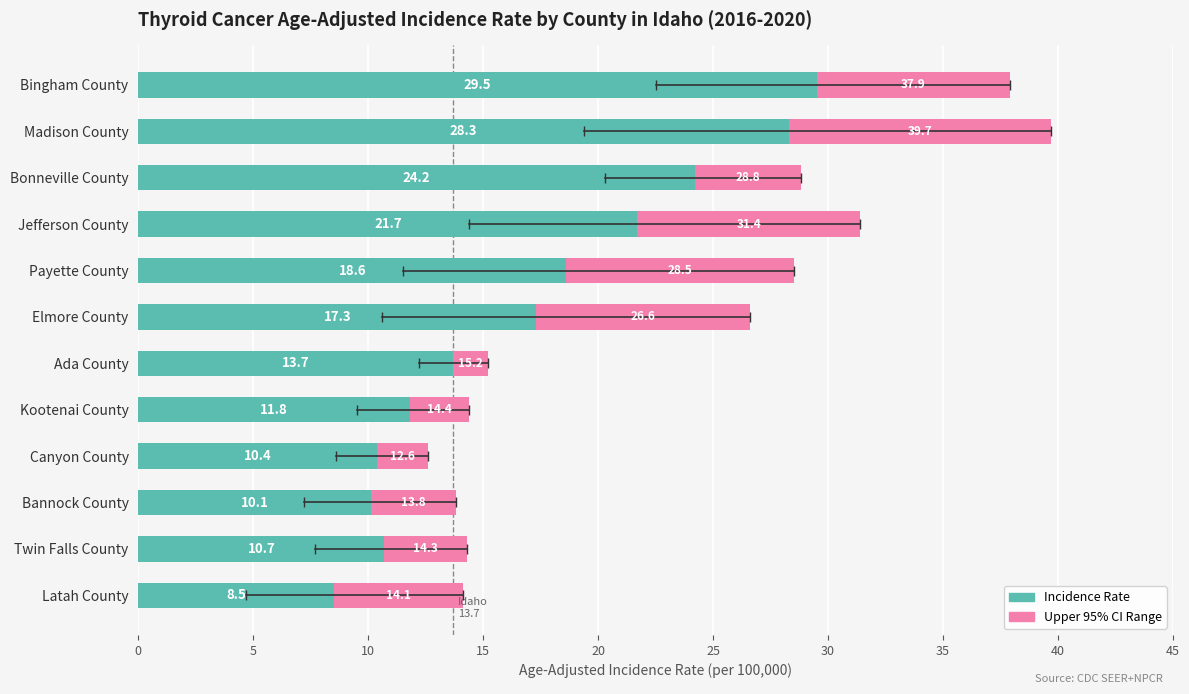

At which category is the sum across all series the highest?

Madison County